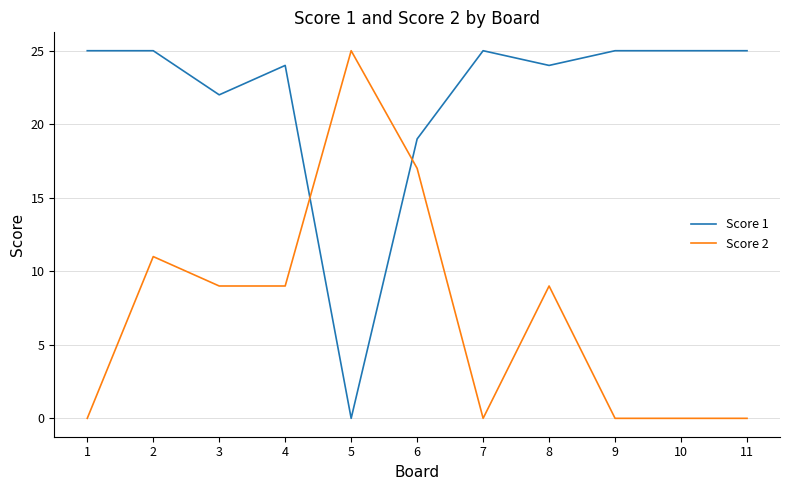

What is the difference between the highest and lowest values at 9?

25